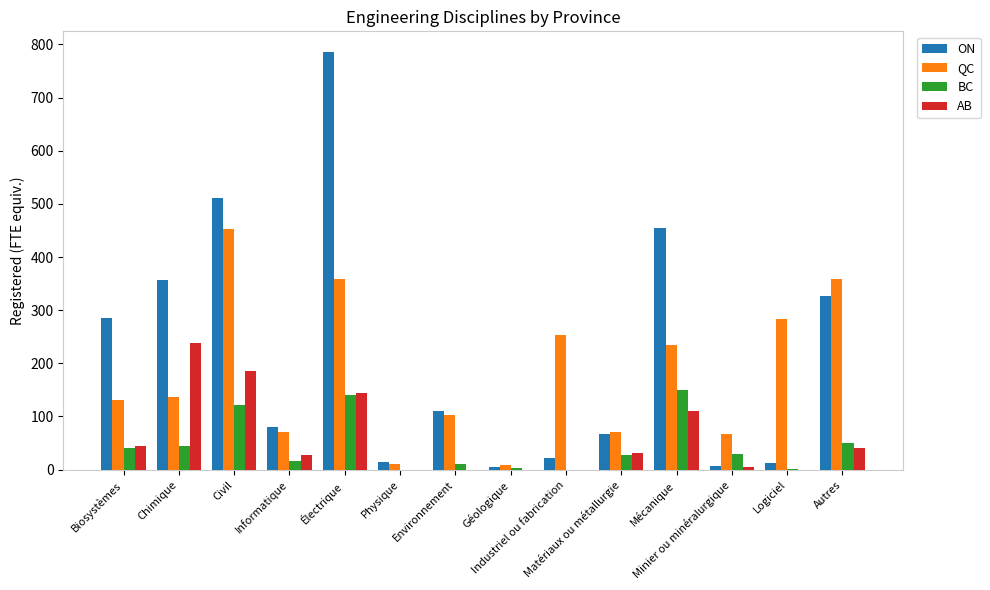

What is the sum of all BC values?

632.8